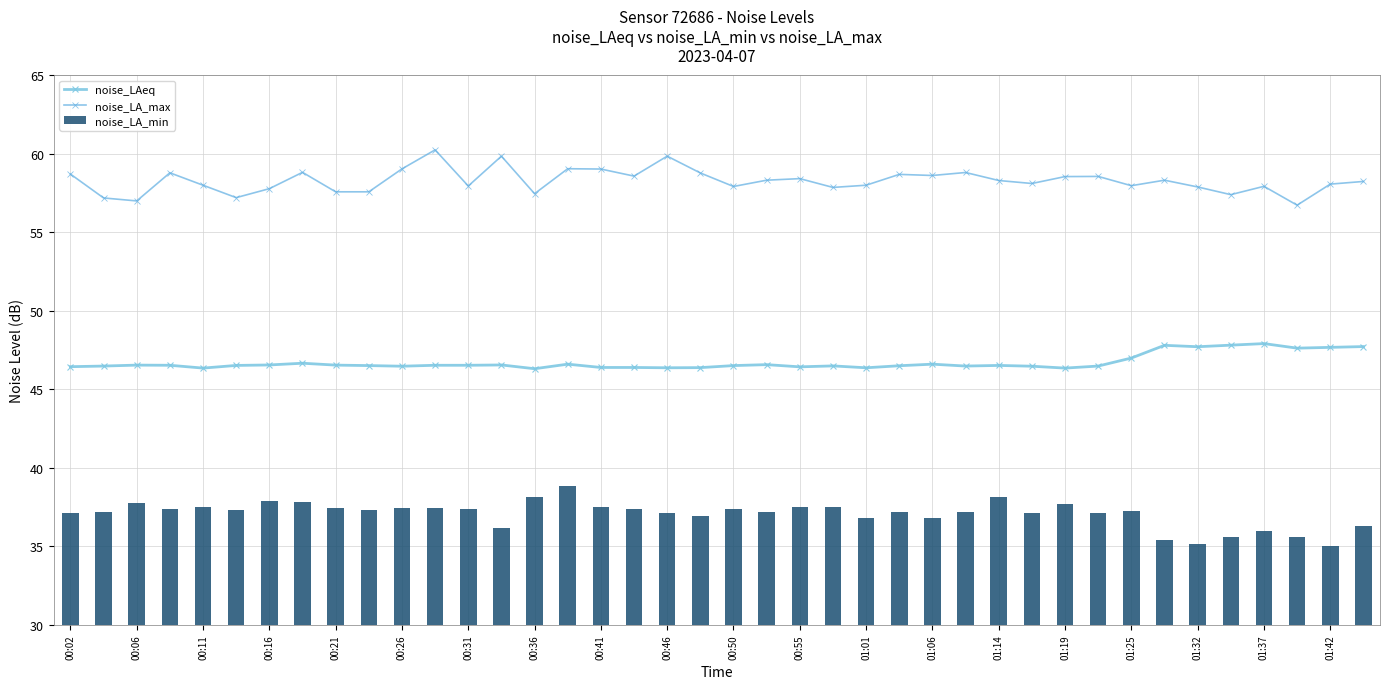

What is the minimum value for noise_LAeq?

46.3